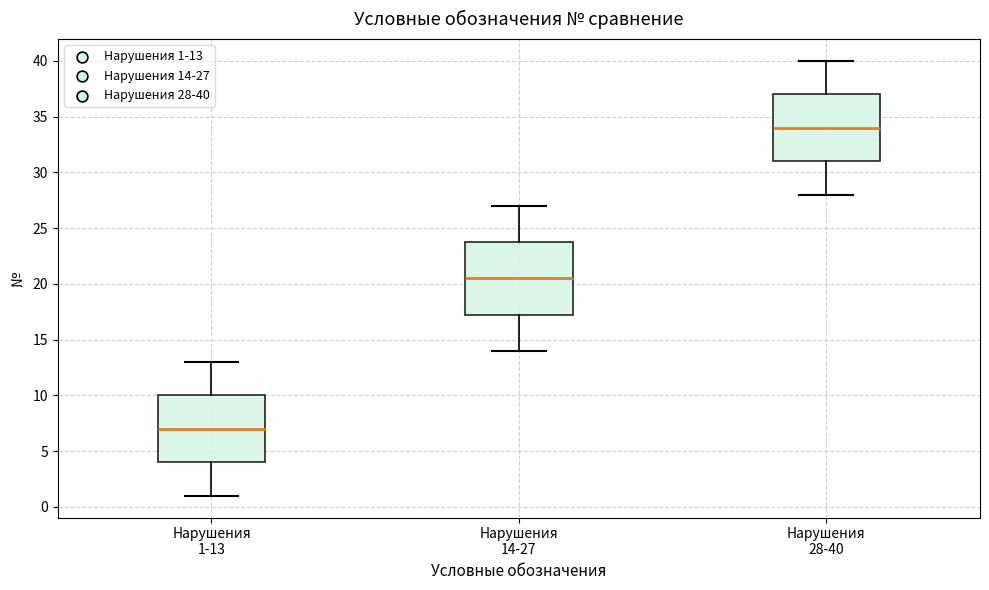

Where does the upper whisker of the box for Нарушения 28-40 end on the y-axis? The values are not printed on the chart, so give them approximately, as read against the axis.

40.0